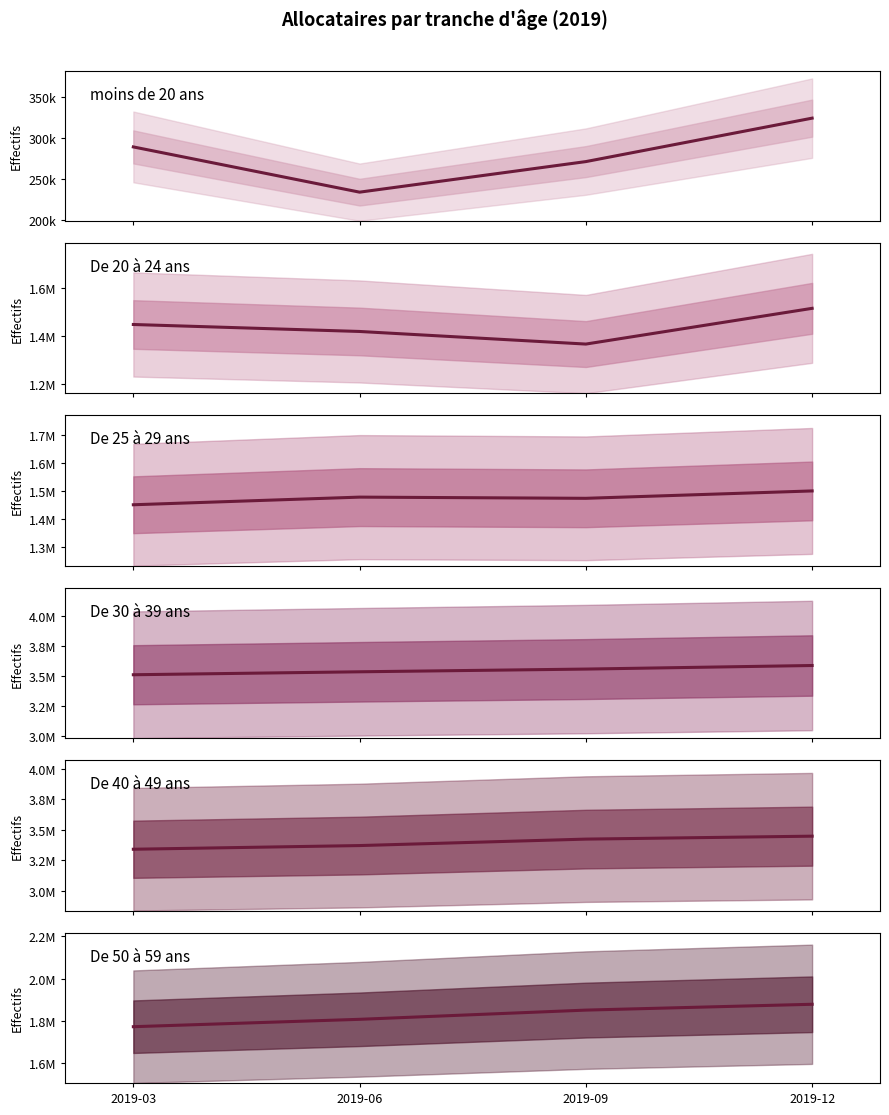

How many interior local valleys does the De 20 à 24 ans series have?

1